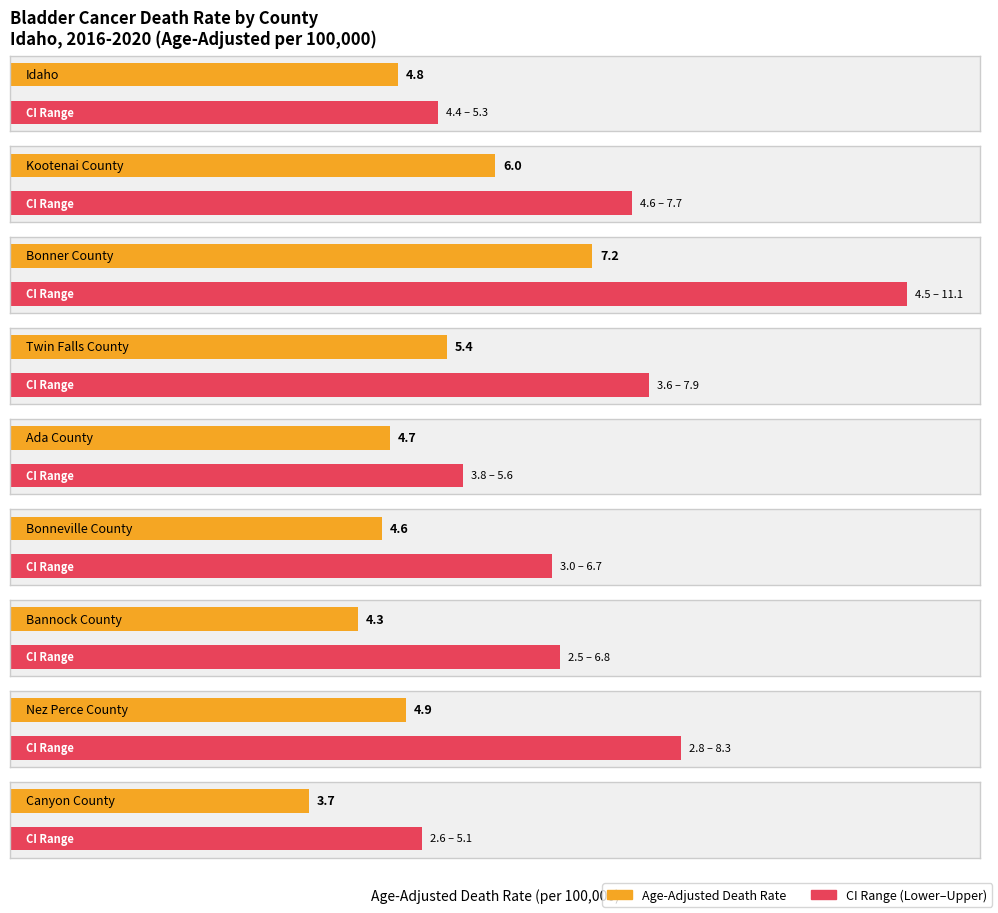

What is the total value across all series at Kootenai County?

18.3